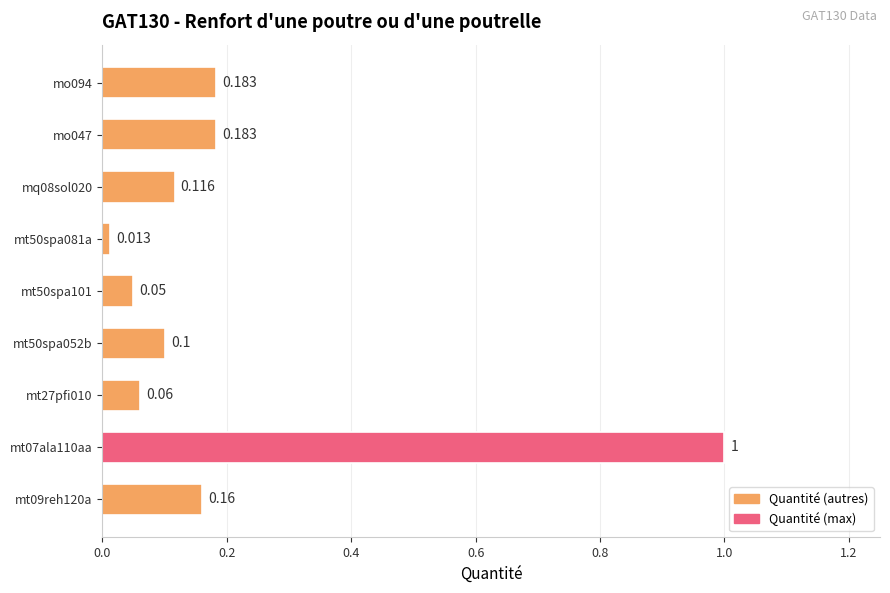

Which label corresponds to the largest value in the chart?

mt07ala110aa